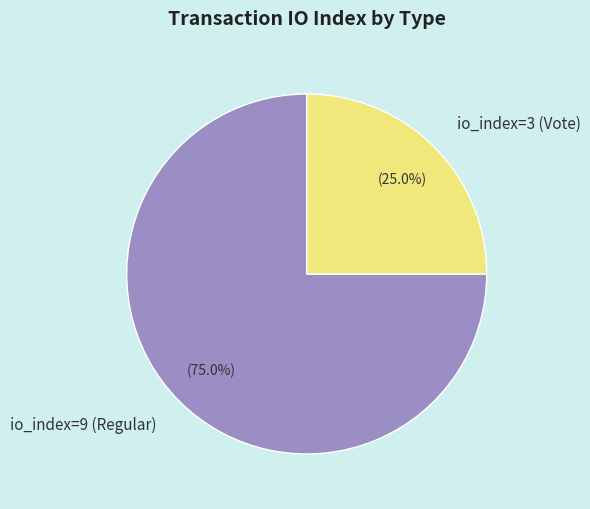

Count the number of slices in the pie.

2